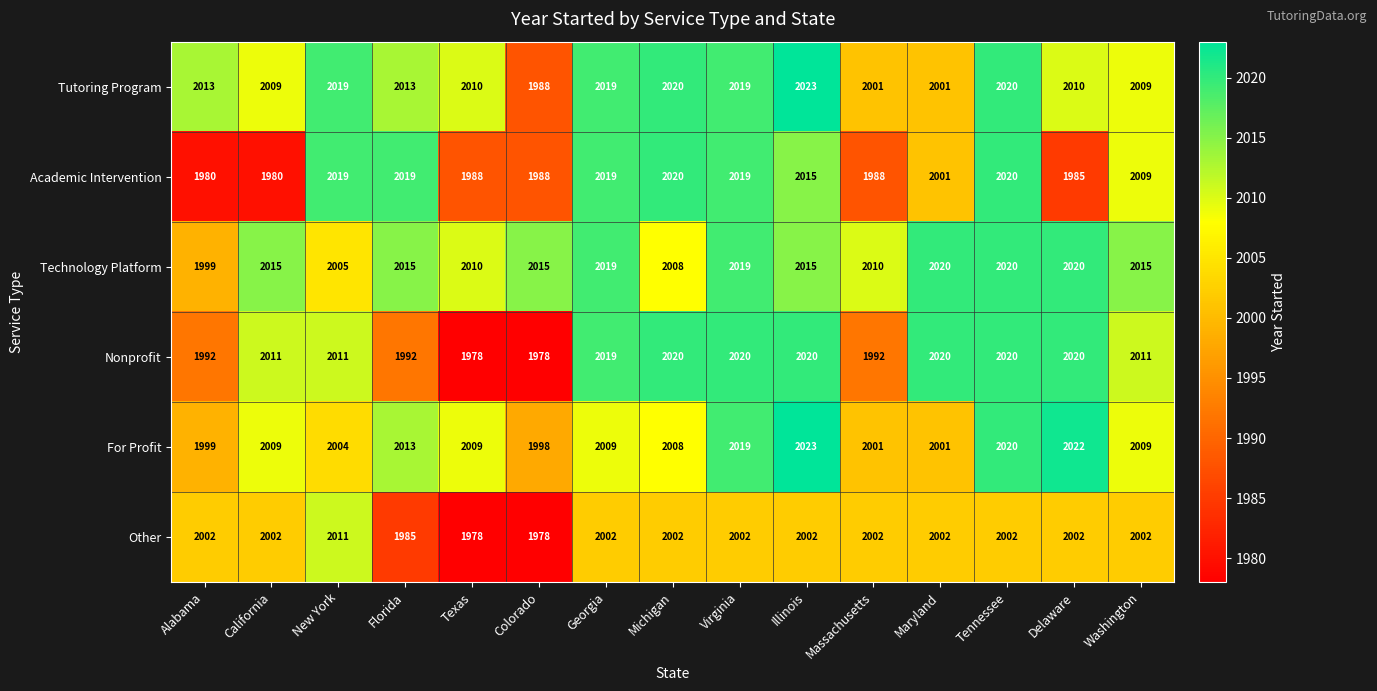

What value does the Other series have at Delaware?

2002